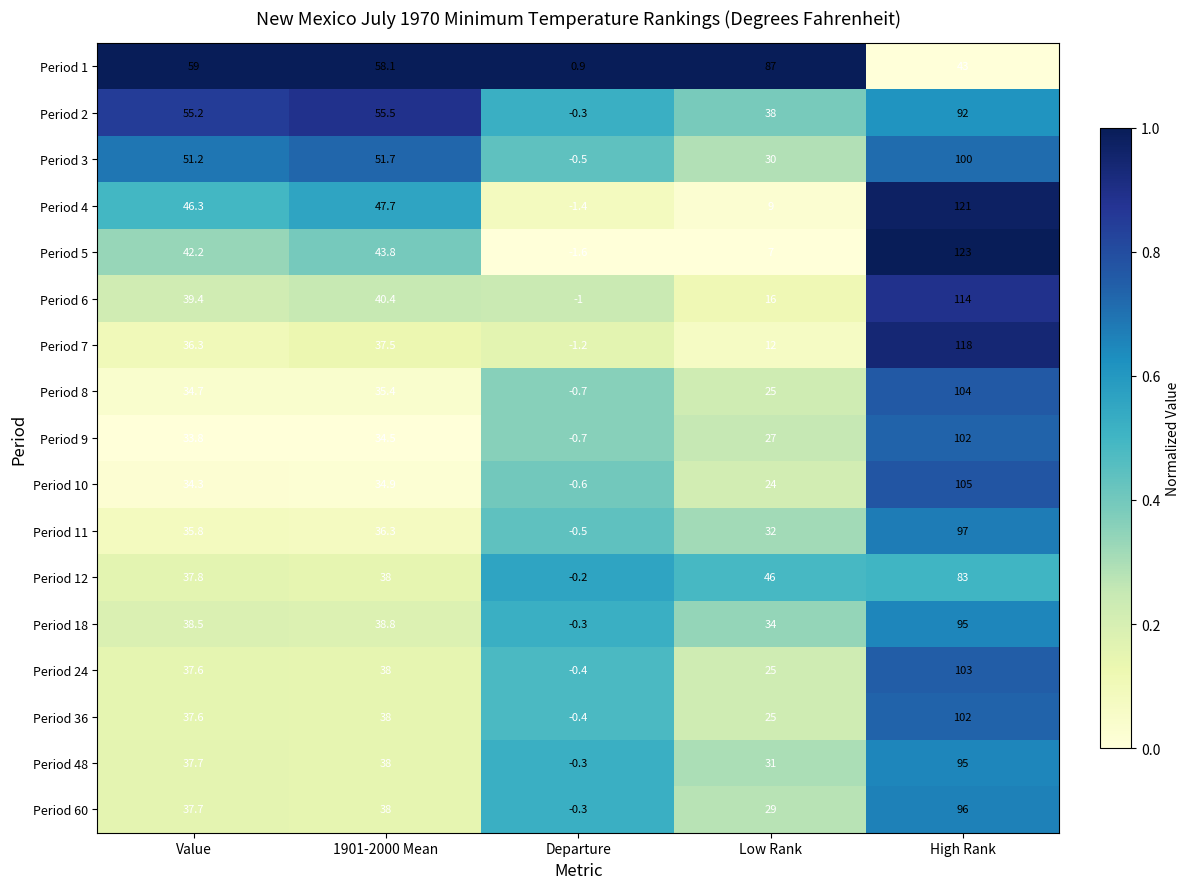

At which label is Period 4 closest to 59?

1901-2000 Mean